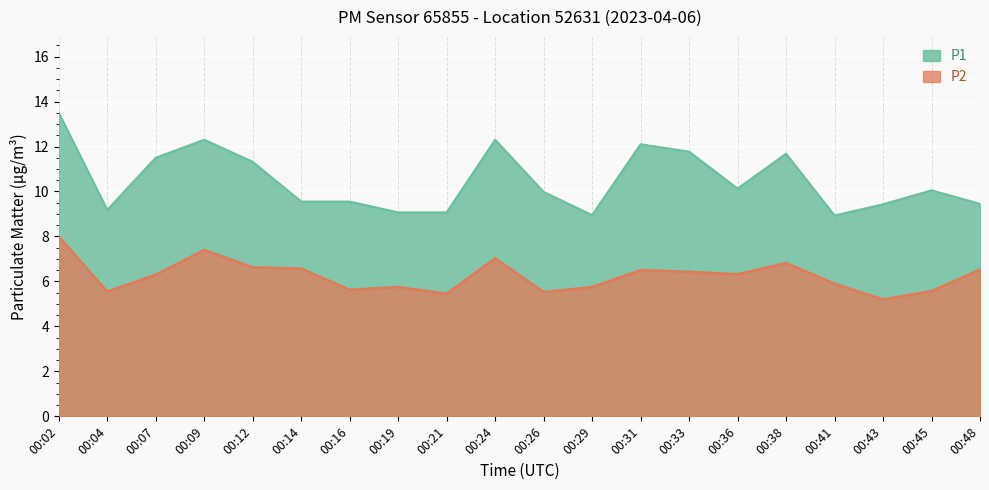

List the series in order of their overall mean, highest first.

P1, P2